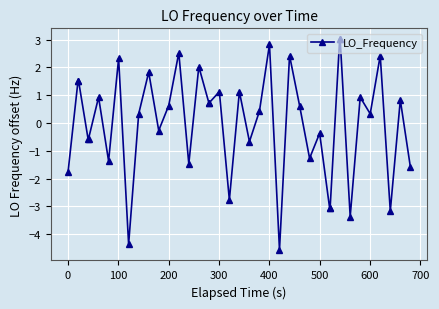

Does the chart display data point markers on the line(s)?

Yes